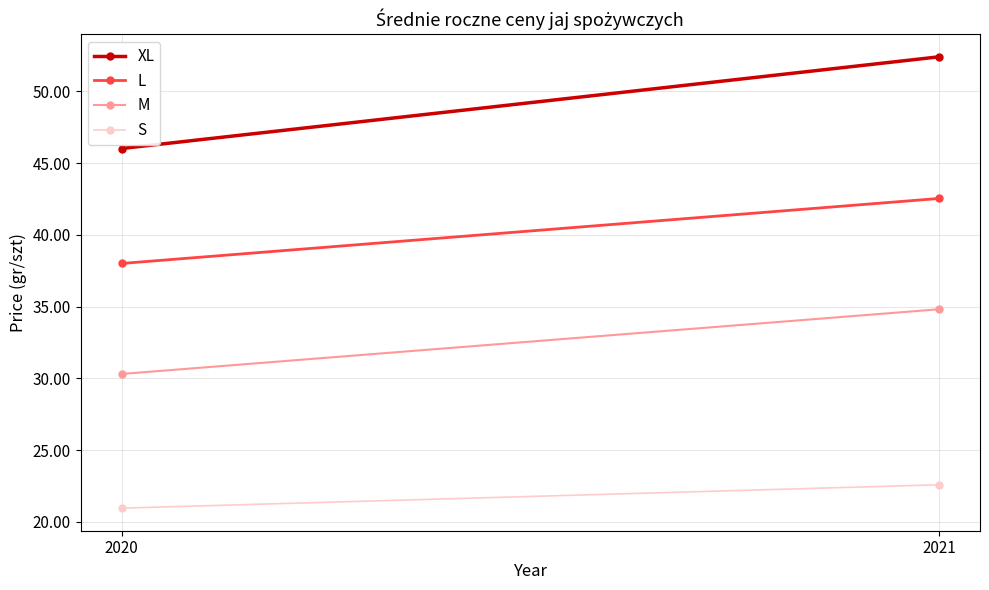

What are all the series names shown in the legend?

XL, L, M, S